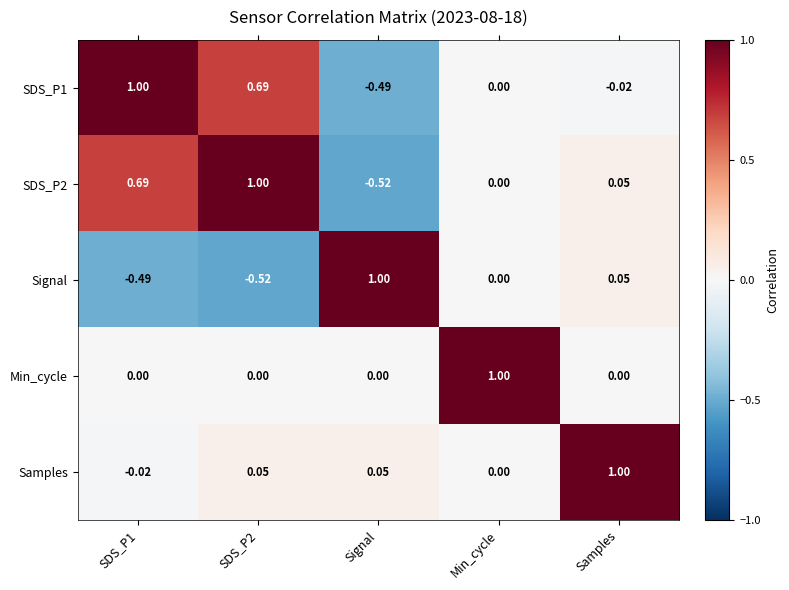

Which category has the highest value in the Signal series?

Signal